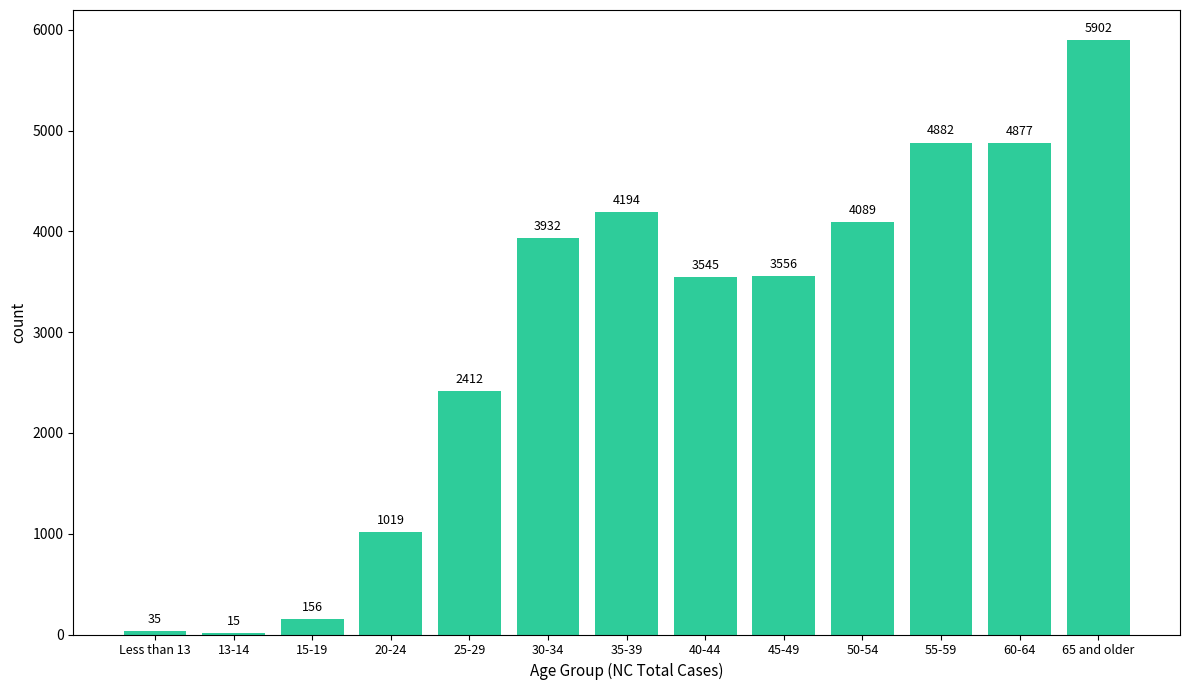

Reading right to left, extract all data points from this chart.

65 and older=5902	60-64=4877	55-59=4882	50-54=4089	45-49=3556	40-44=3545	35-39=4194	30-34=3932	25-29=2412	20-24=1019	15-19=156	13-14=15	Less than 13=35